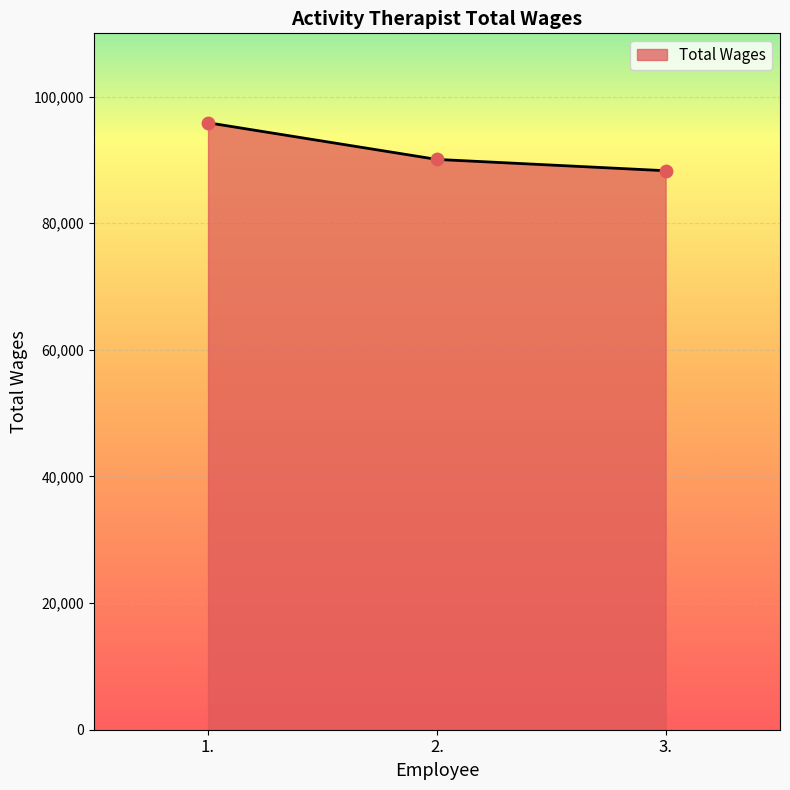

Between 2. and 3., which is larger?

2.